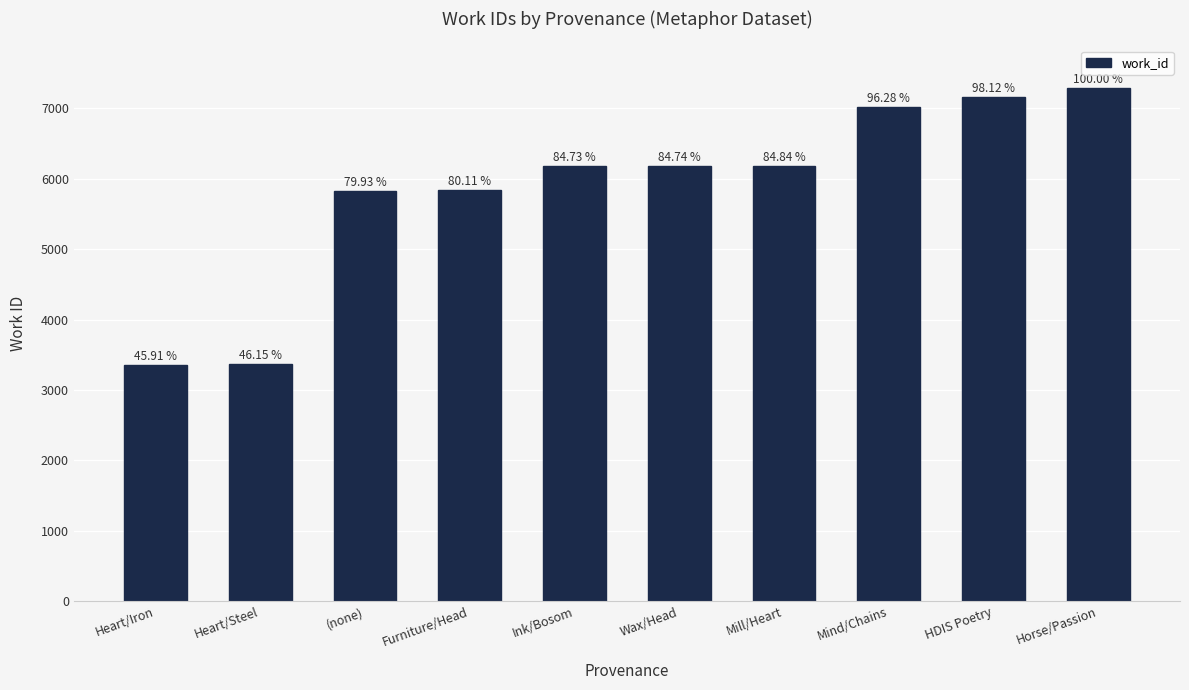

What is the difference between the maximum and minimum values?

3945